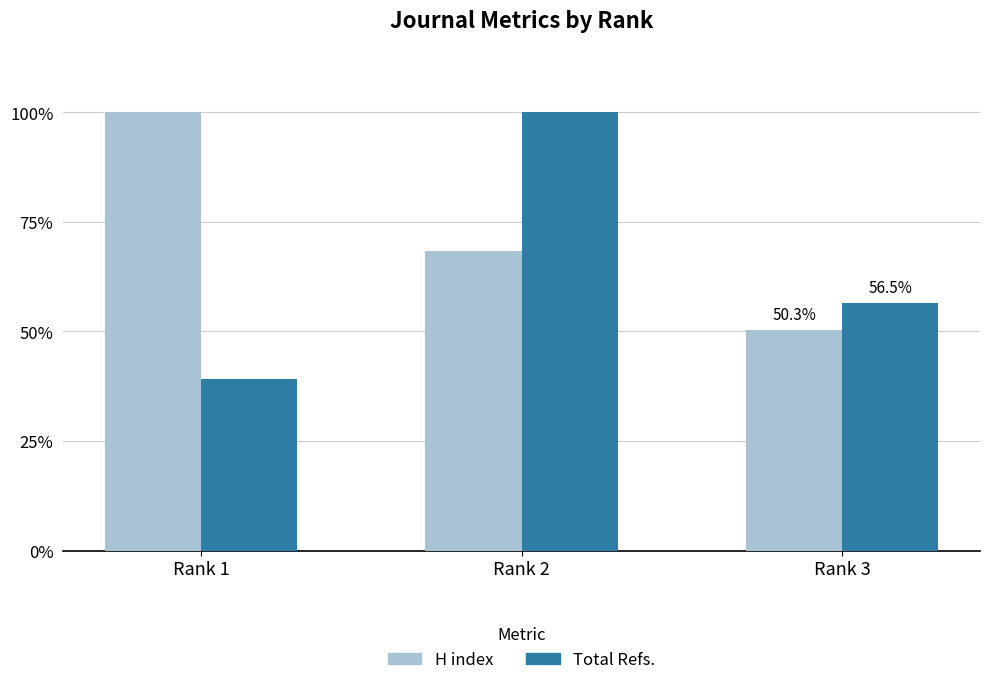

True or false: Total Refs. has a value of 95.4 at Rank 3.

False